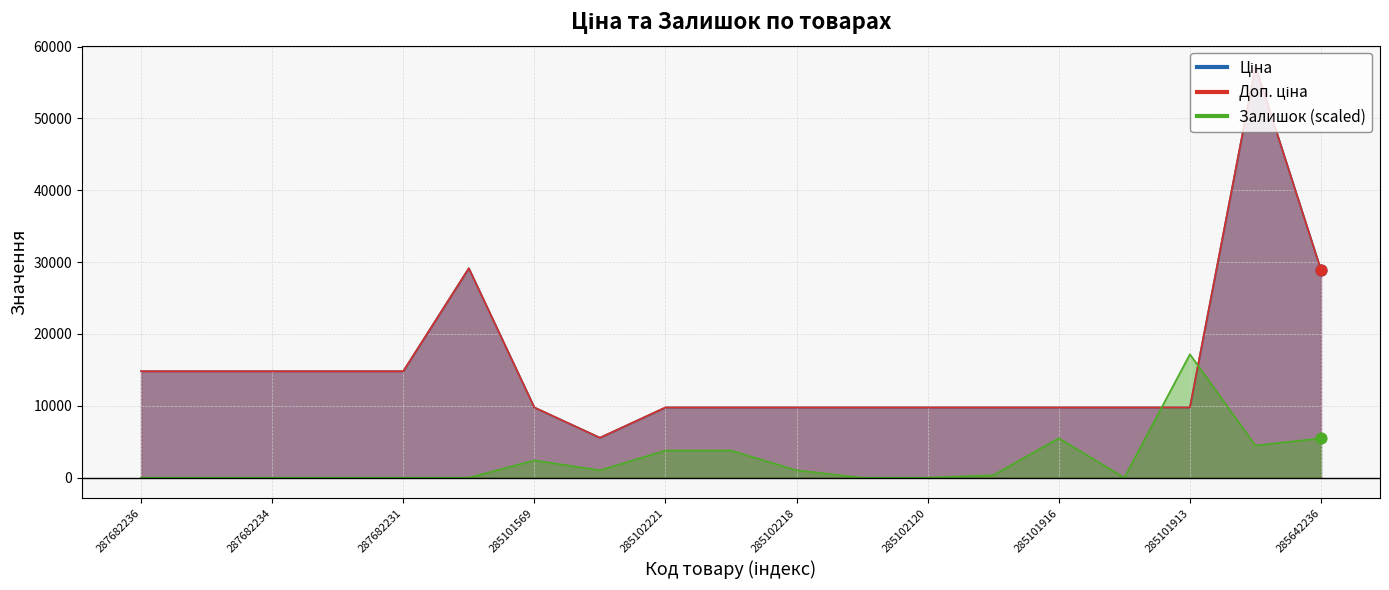

Which series has the largest Y range (max minus min)?

Ціна